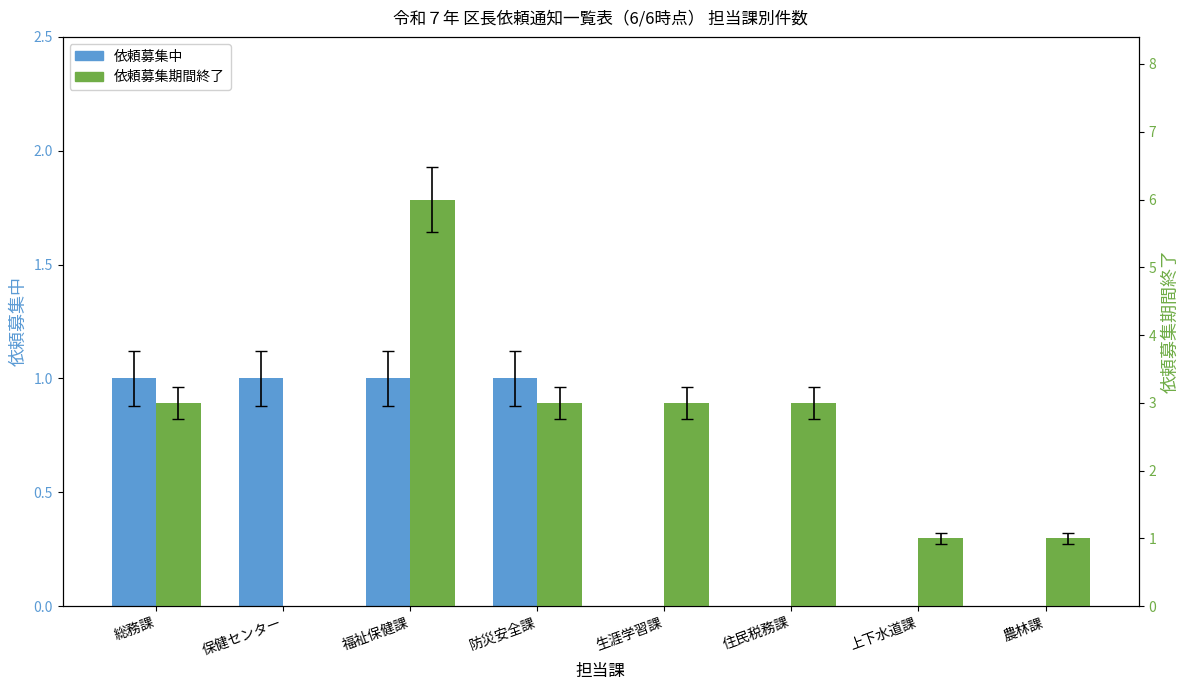

How many data points does each series have?

8